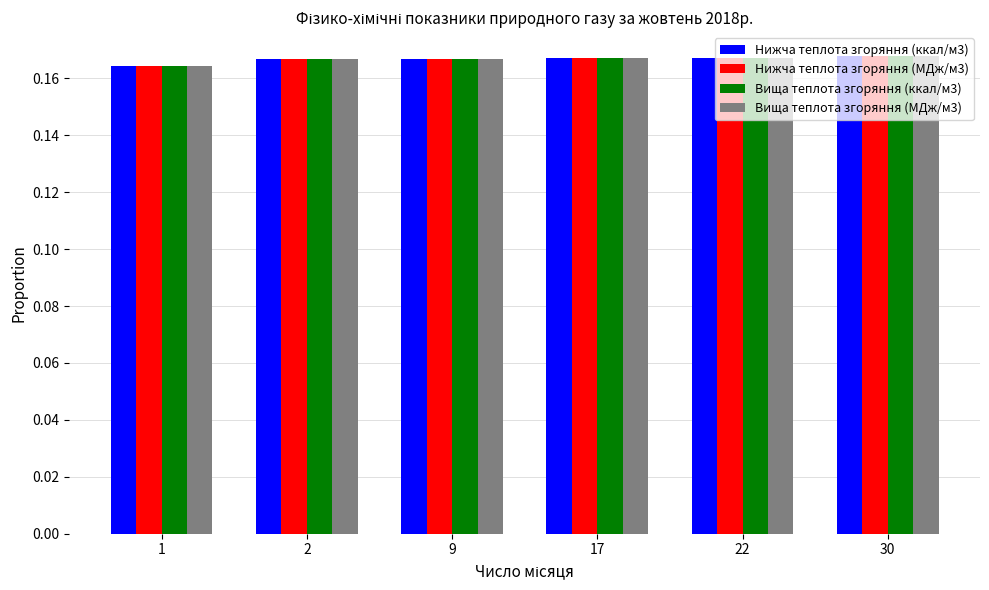

What is the total value across all series at 9?

0.7